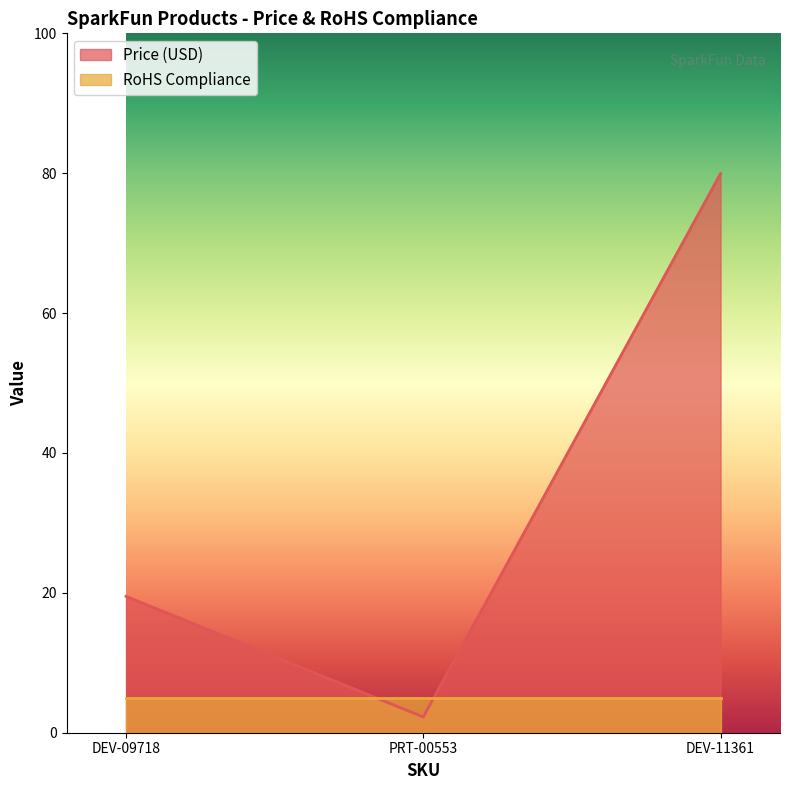

What is the difference between the maximum and minimum values?

77.7